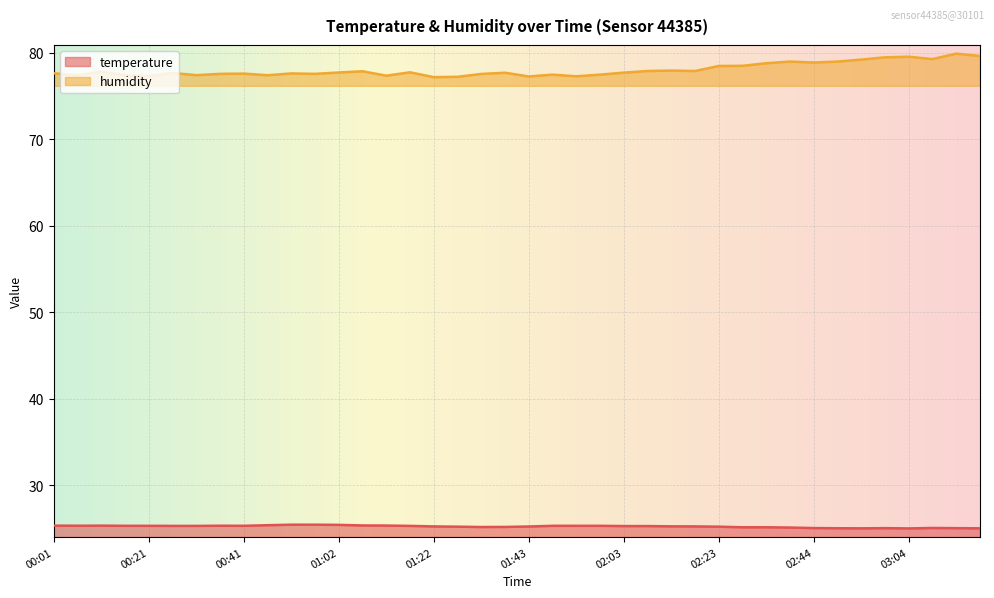

What is the difference between the humidity values at 01:02 and 01:53?

0.4